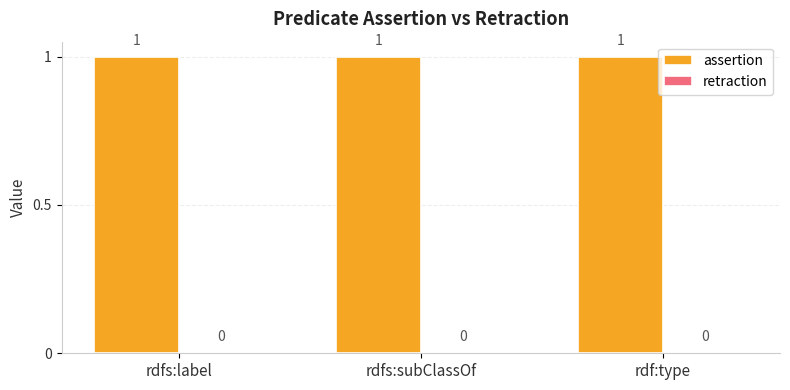

At which category is the sum across all series the highest?

rdfs:label